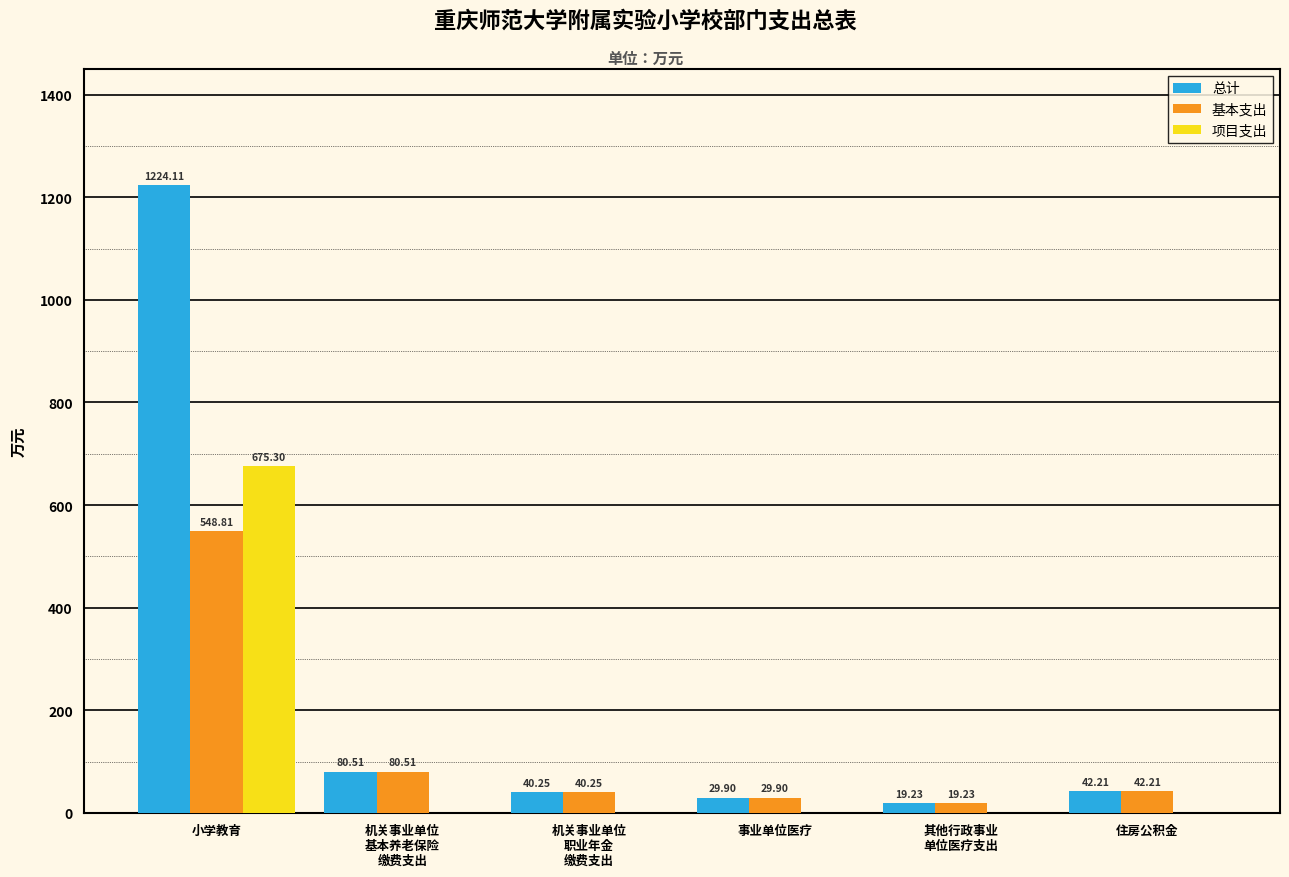

Which category has the highest value in the 基本支出 series?

小学教育